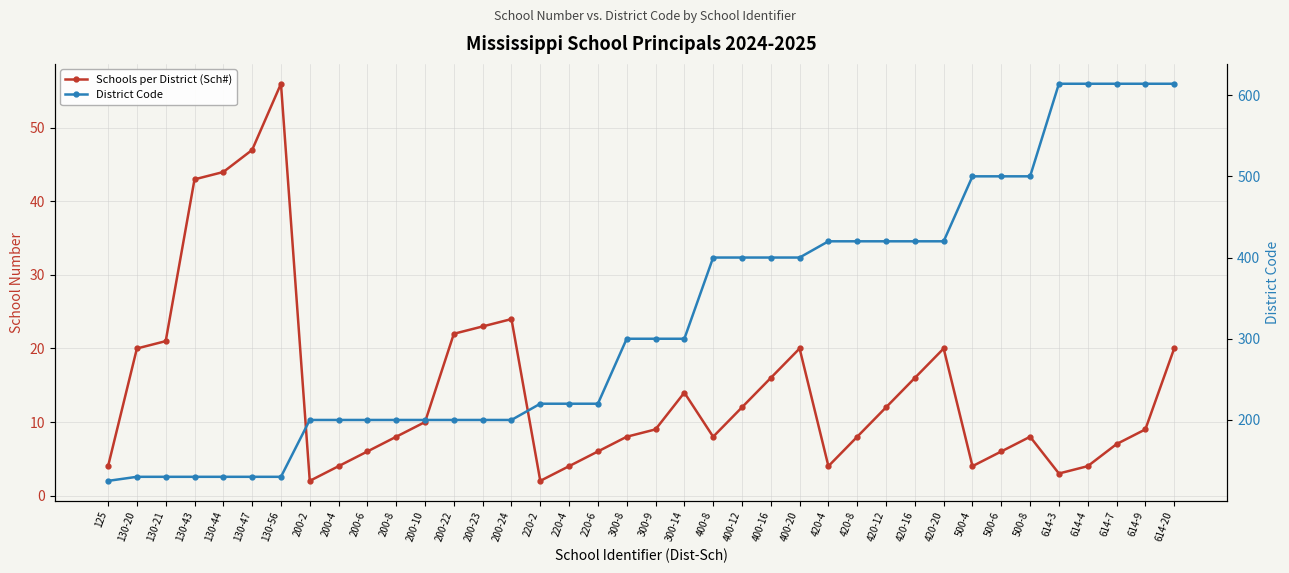

Rank the categories by Schools per District (Sch#) value from lowest to highest.

200-2, 220-2, 614-3, 125, 200-4, 220-4, 420-4, 500-4, 614-4, 200-6, 220-6, 500-6, 614-7, 200-8, 300-8, 400-8, 420-8, 500-8, 300-9, 614-9, 200-10, 400-12, 420-12, 300-14, 400-16, 420-16, 130-20, 400-20, 420-20, 614-20, 130-21, 200-22, 200-23, 200-24, 130-43, 130-44, 130-47, 130-56